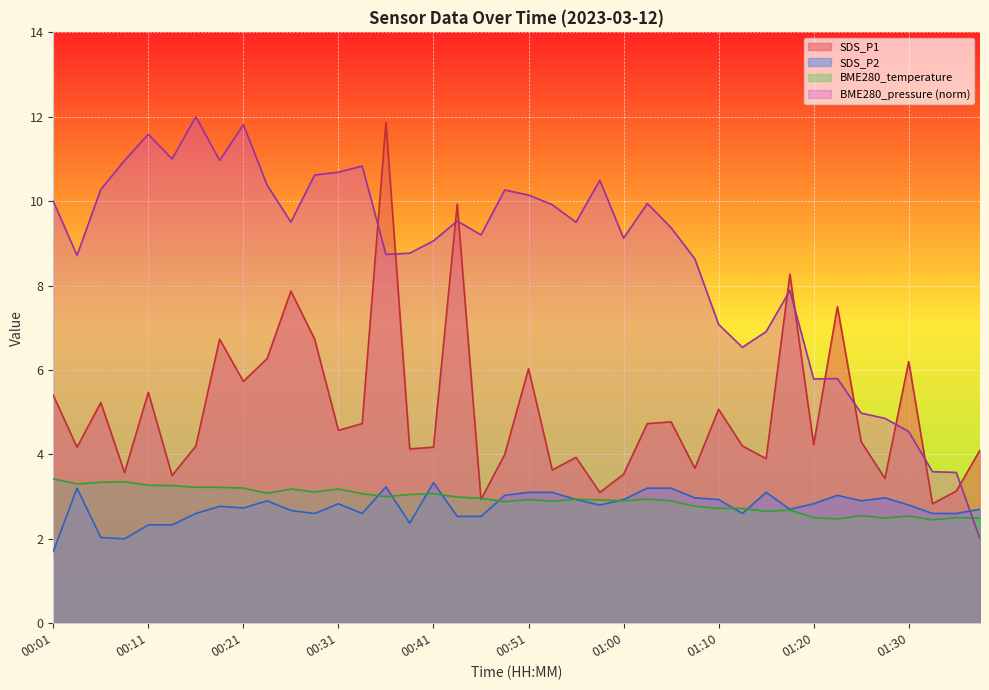

How many data points in SDS_P2 are above 2?

38